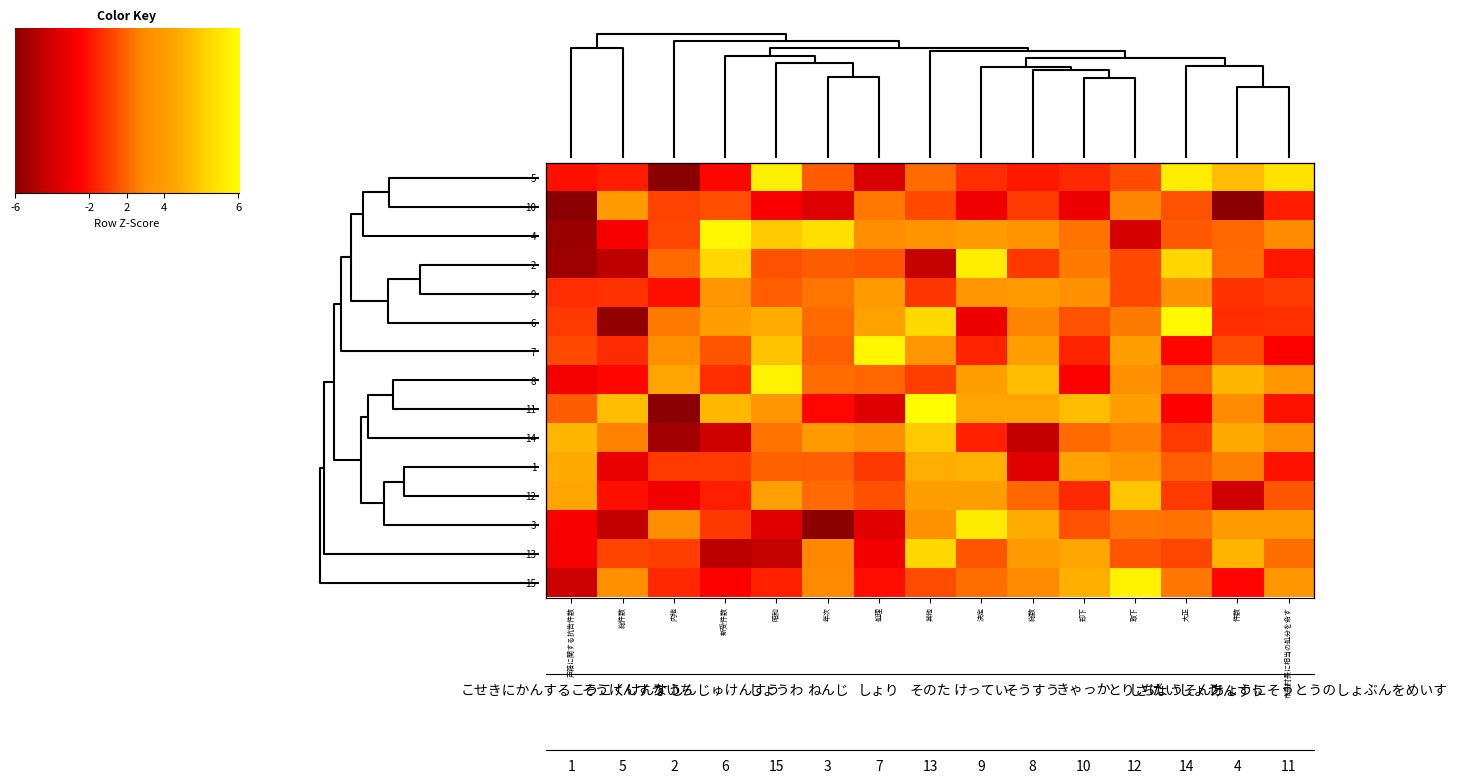

What is the difference between the second highest and second lowest values in the 4 series?

8.6